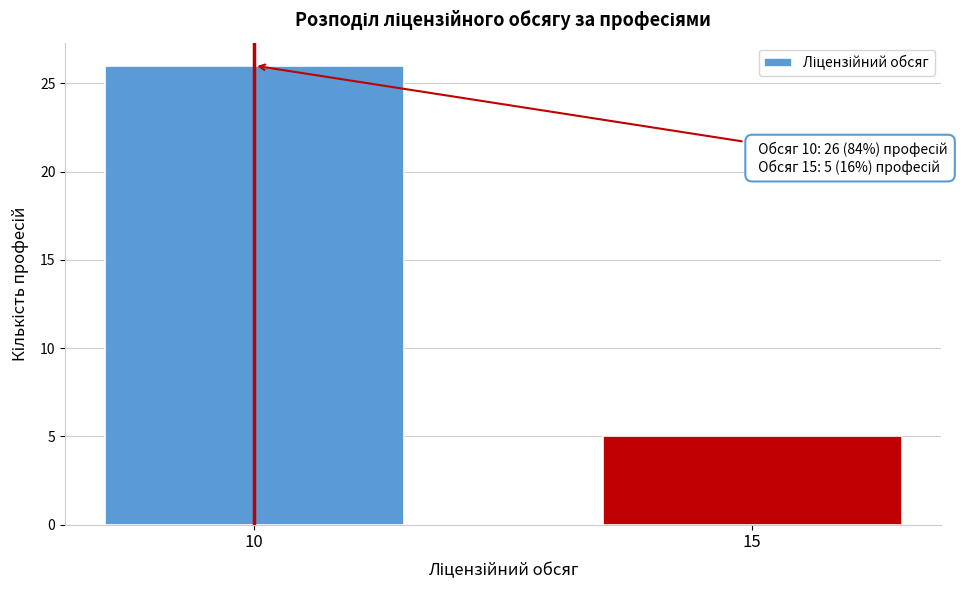

Reading left to right, extract all data points from this chart.

26	5